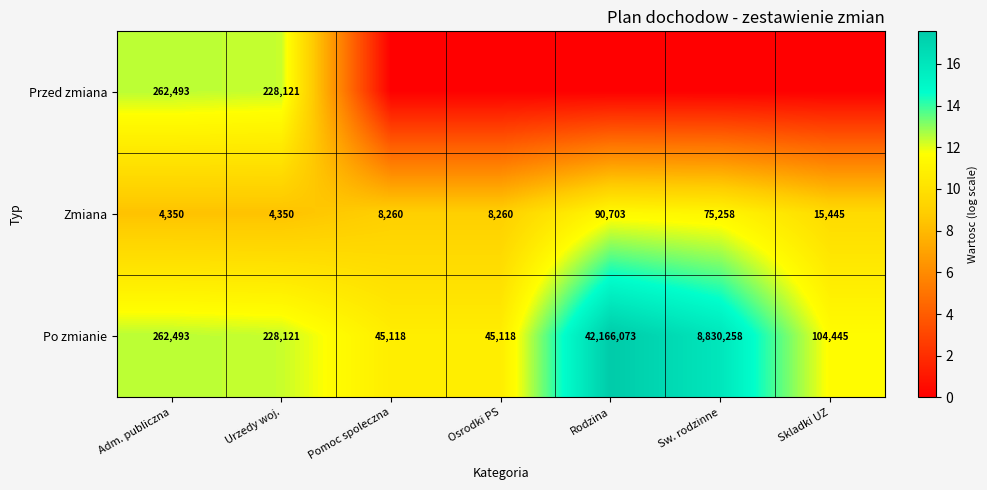

At how many categories does at least one series exceed 15?

2